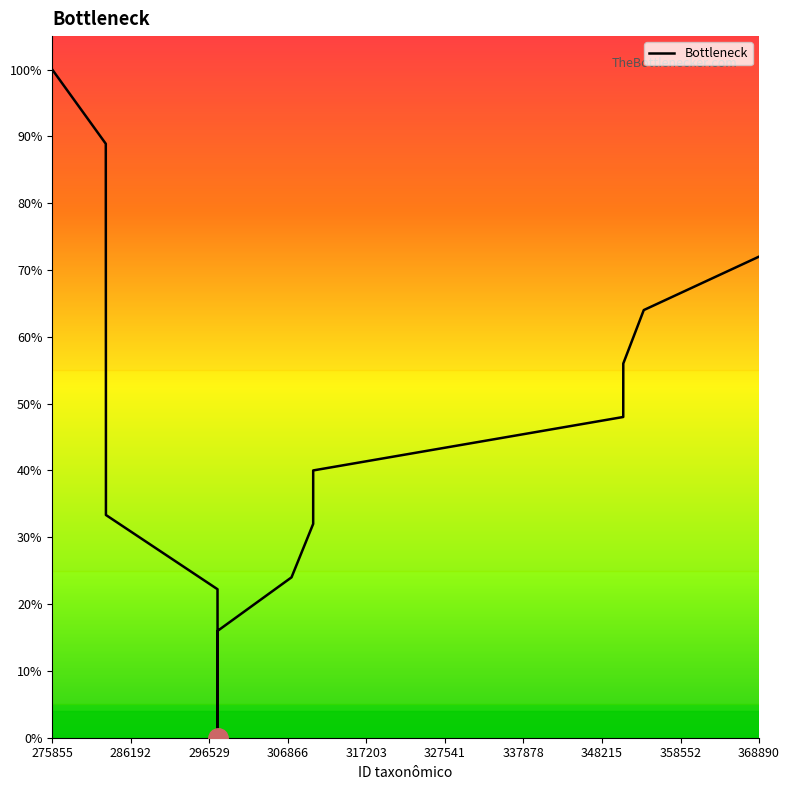

Does the chart have visible grid lines?

No